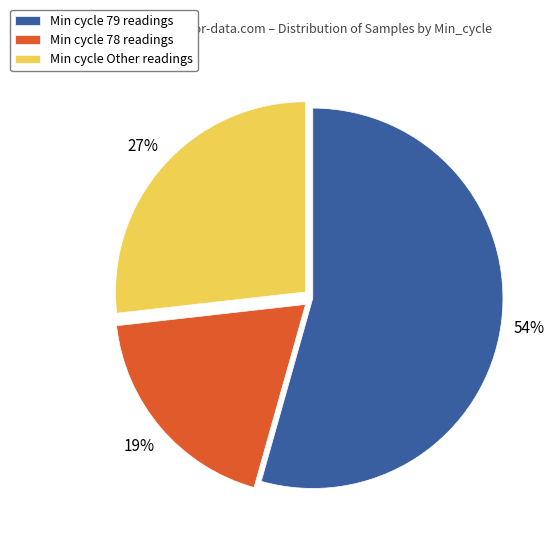

Which has a higher value, Min cycle Other readings or Min cycle 79 readings?

Min cycle 79 readings